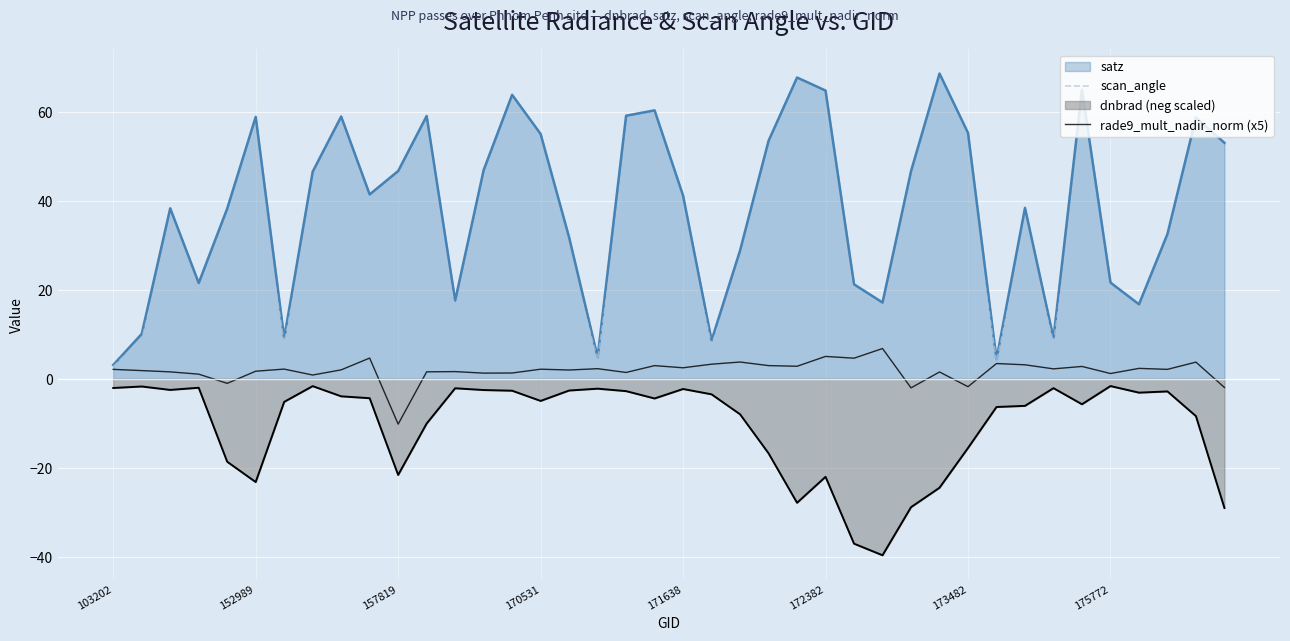

How many positive values does the rade9_mult_nadir_norm (x5) series have?

35